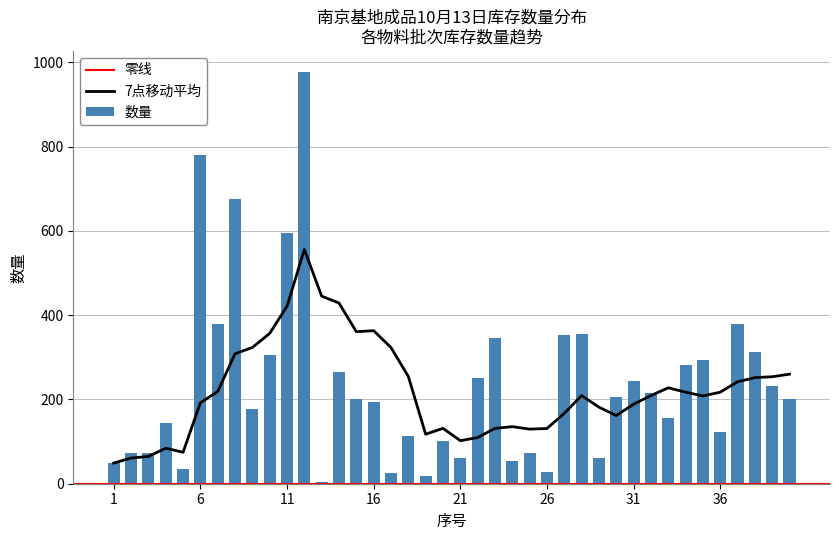

What is the difference between the maximum and minimum values?

974